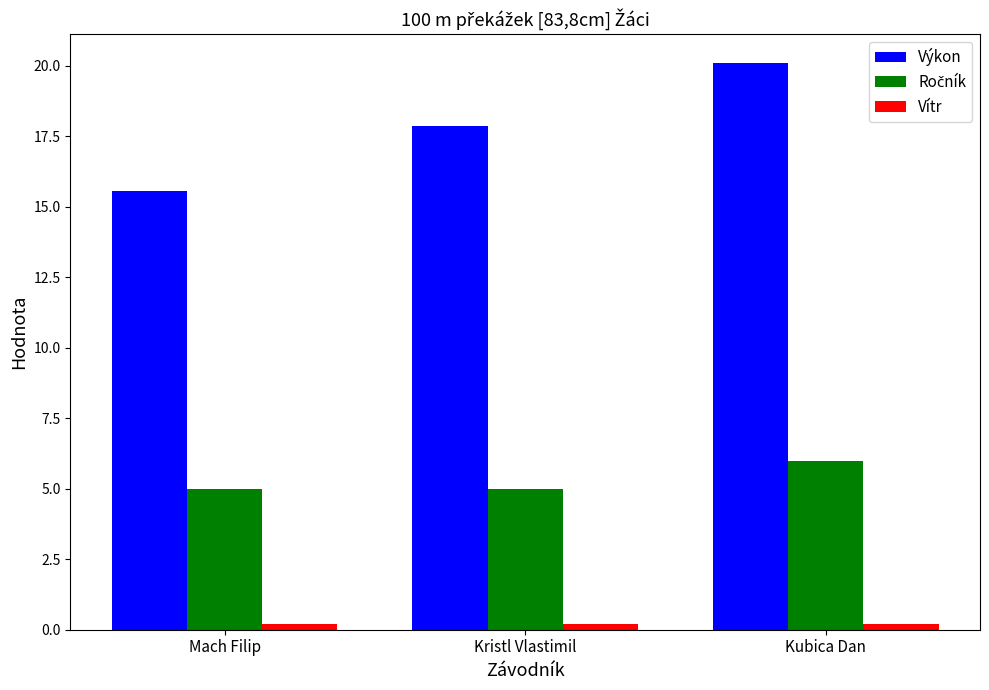

Which label corresponds to the largest value in the chart?

Kubica Dan